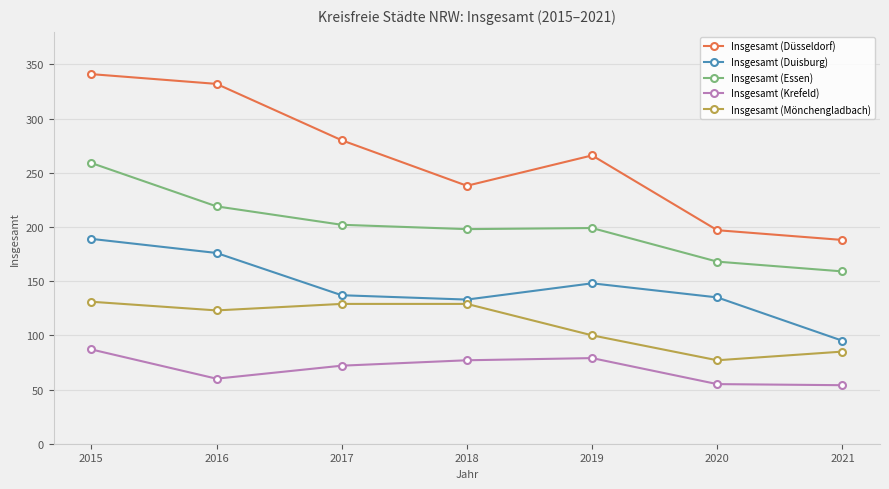

The Insgesamt (Krefeld) series shows 79 at 2019. True or false?

True